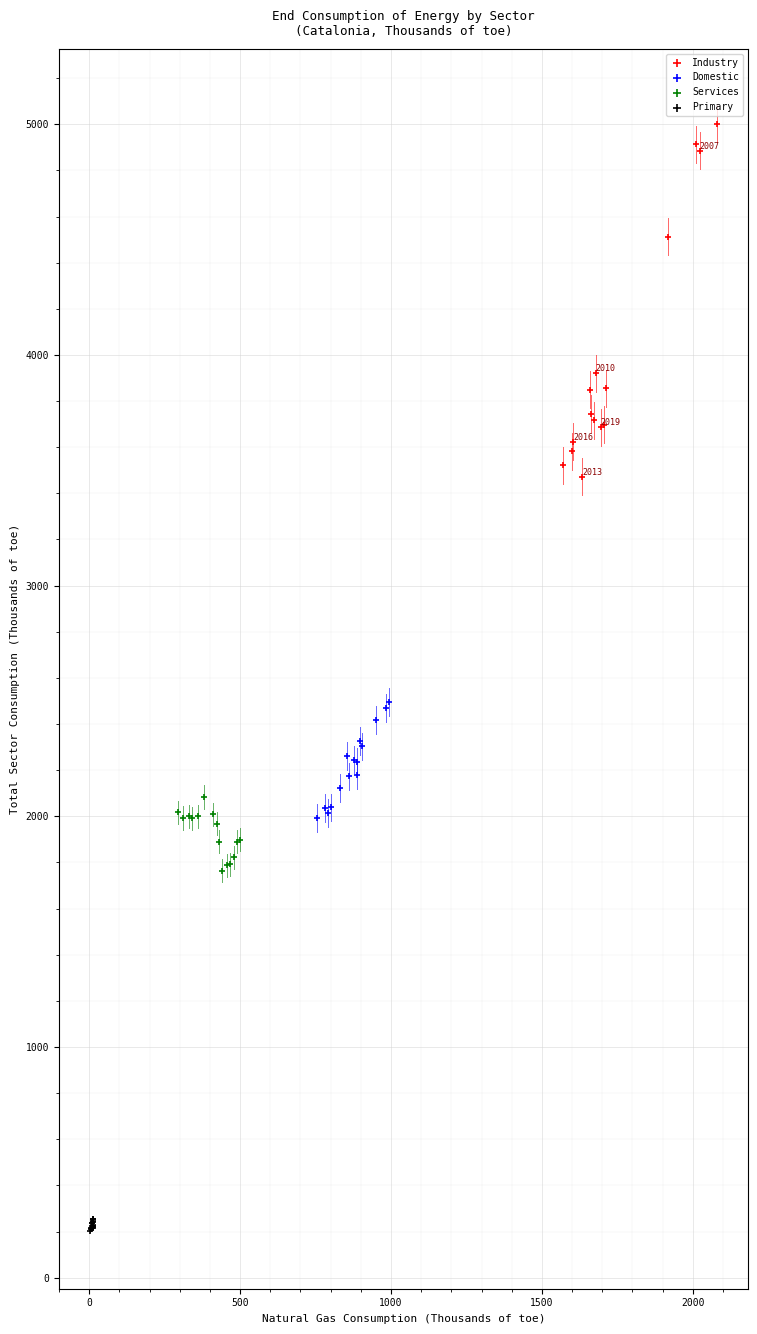

Which series reaches the minimum Y coordinate?

Primary